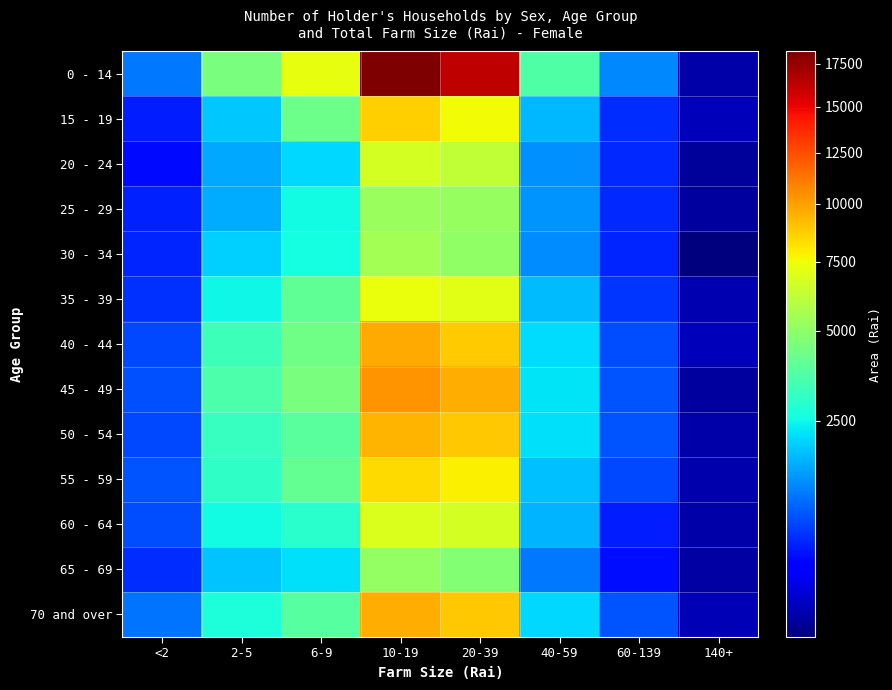

What is the spread (max minus min) of values at <2?

763.5